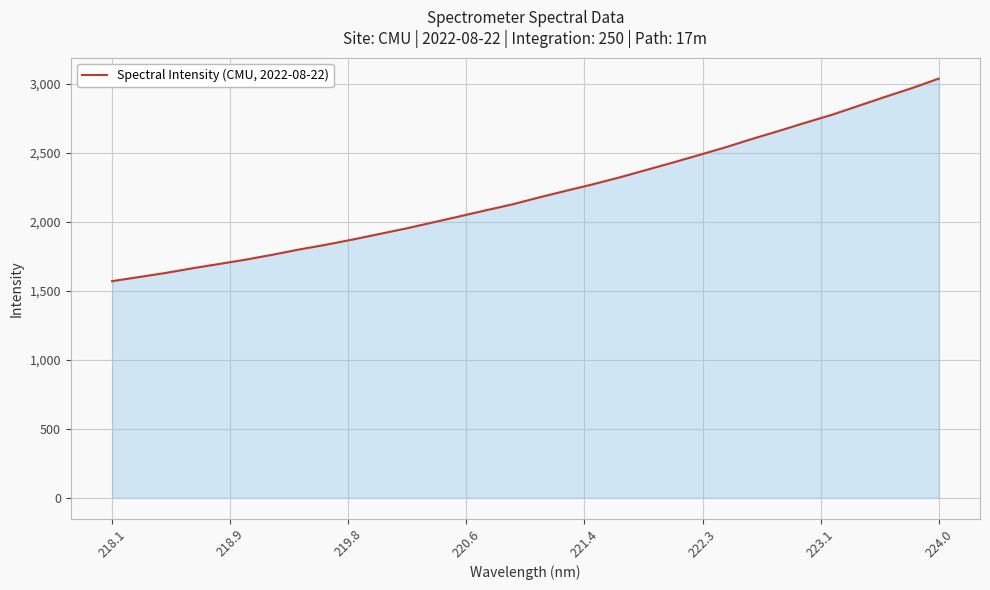

What is the smallest value displayed?

1569.5